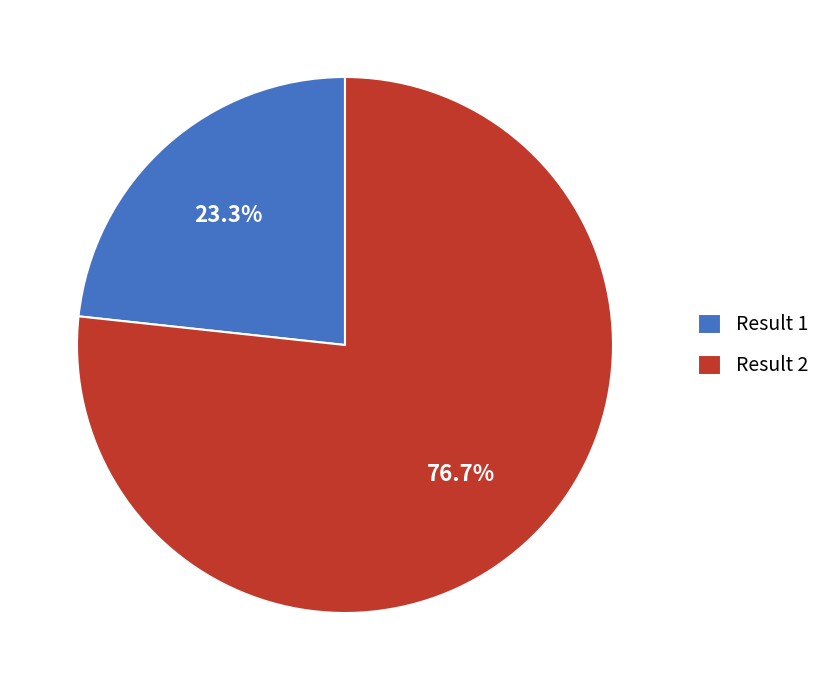

What is the largest slice in the pie chart?

Result 2